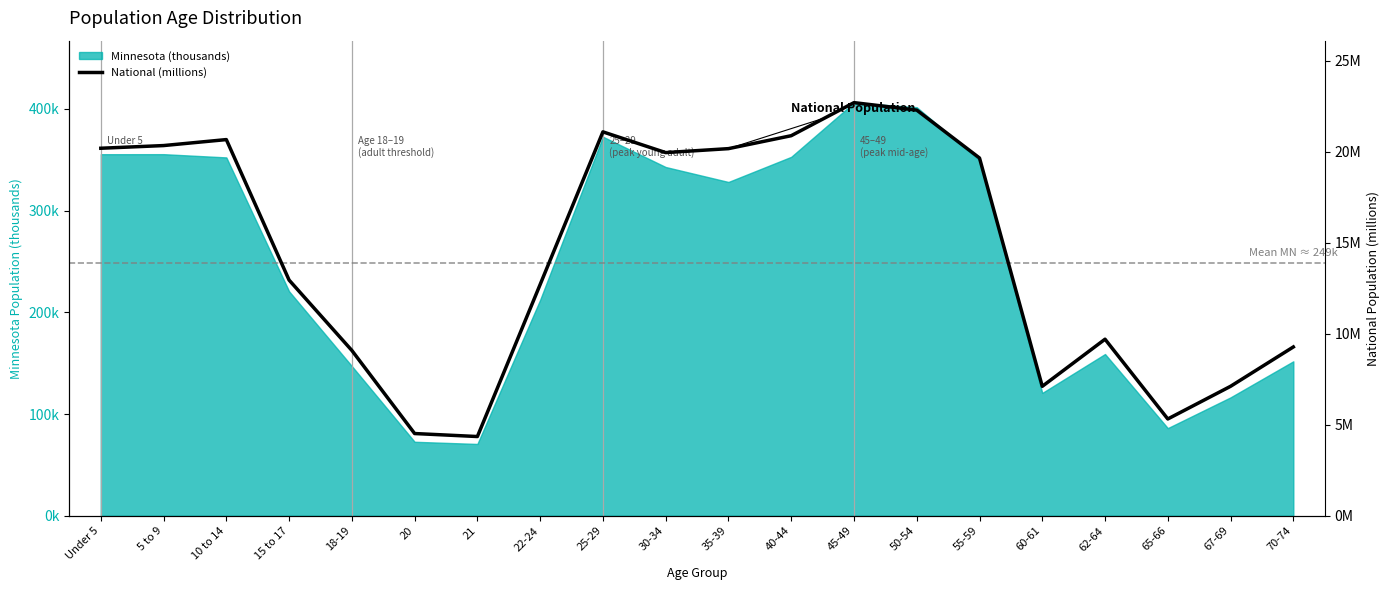

Which has a higher value, 45-49 or 25-29?

45-49